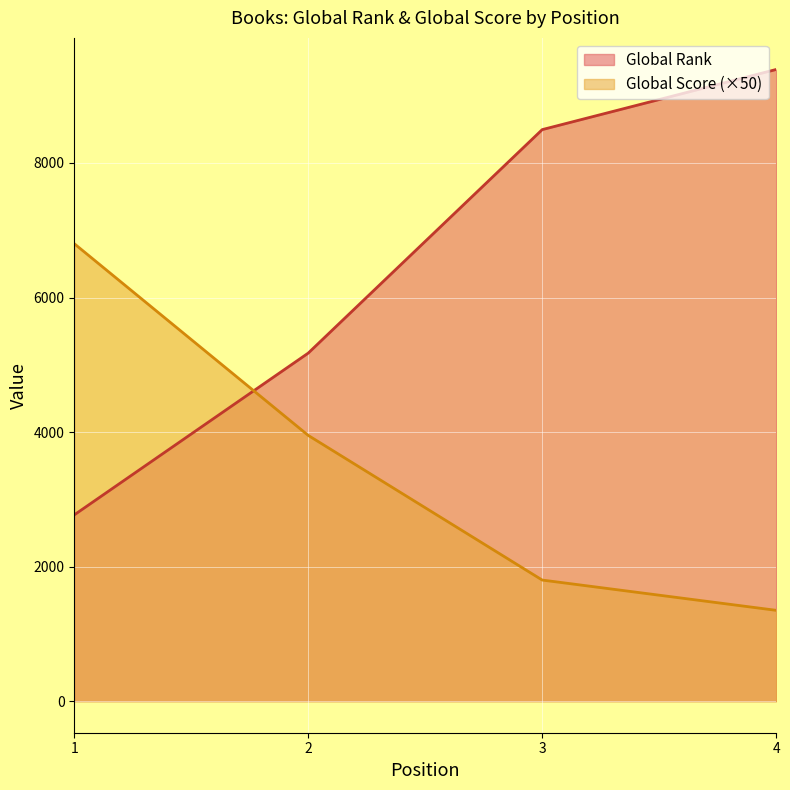

How many values in the Global Score series are below 3950?

2